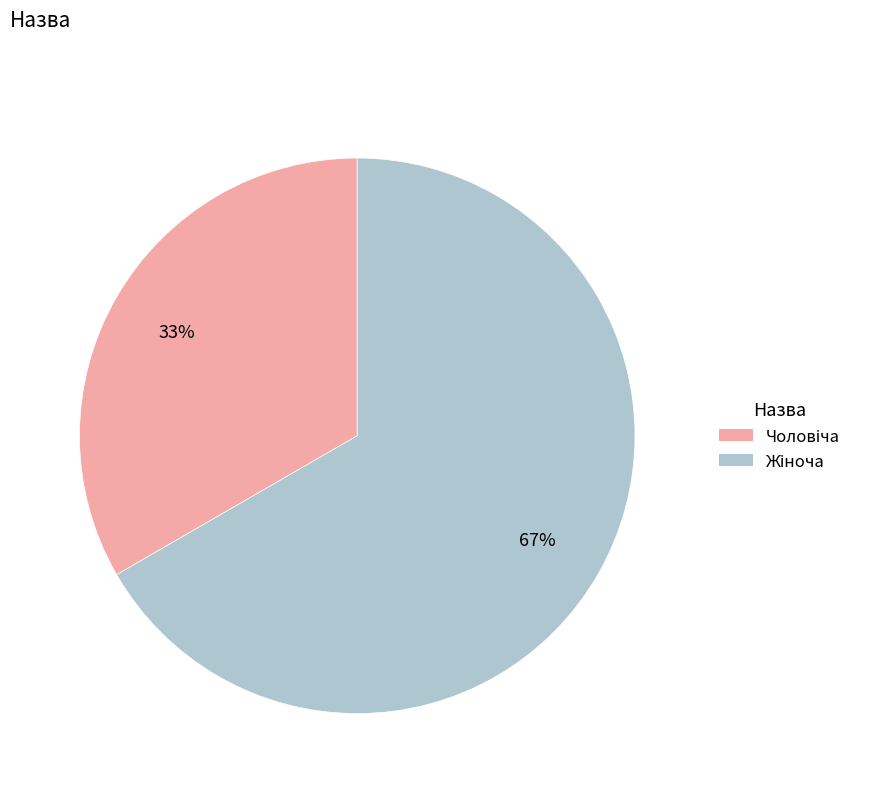

To the nearest percent, what is the average slice percentage?

50%